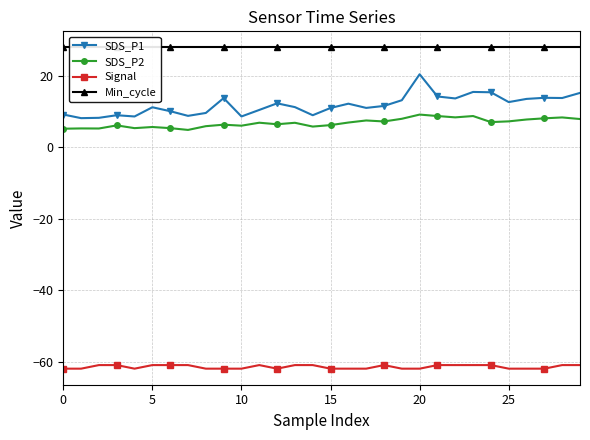

Between 8 and 24, which is larger?

24